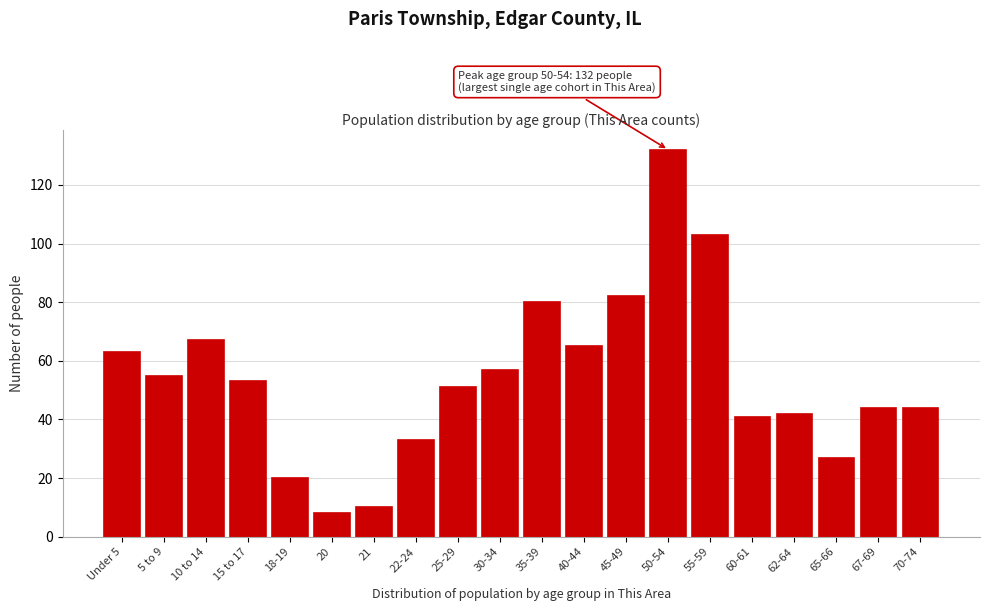

Reading right to left, what are all the values shown in this chart?

70-74=44	67-69=44	65-66=27	62-64=42	60-61=41	55-59=103	50-54=132	45-49=82	40-44=65	35-39=80	30-34=57	25-29=51	22-24=33	21=10	20=8	18-19=20	15 to 17=53	10 to 14=67	5 to 9=55	Under 5=63